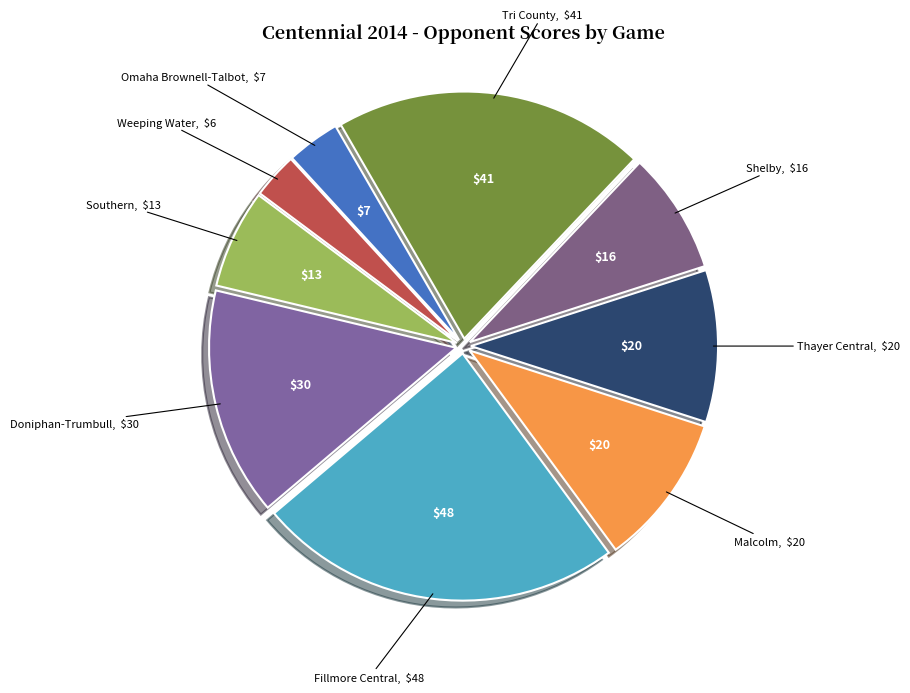

Combined, do Thayer Central and Tri County account for over 50%?

No